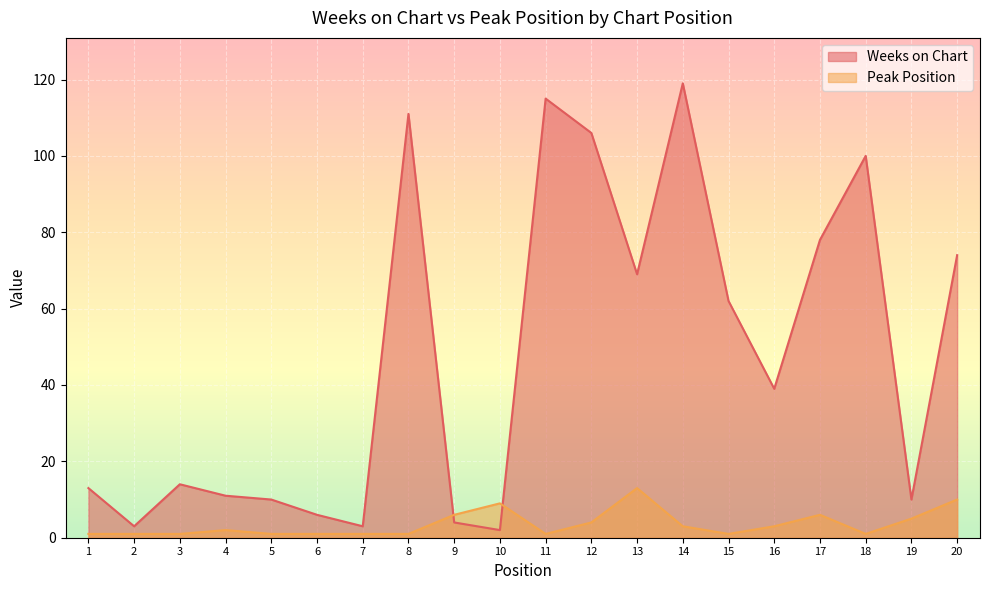

True or false: Weeks on Chart and Peak Position intersect in this chart.

True